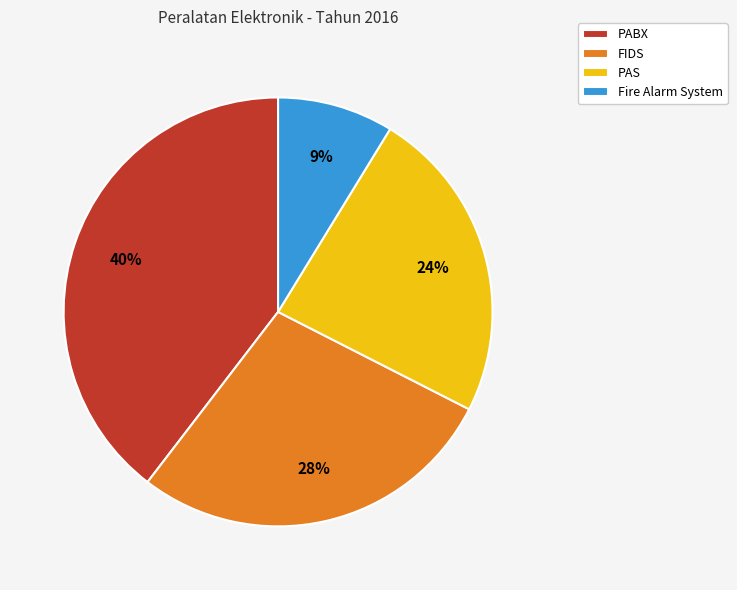

How many slices are in this pie chart?

4